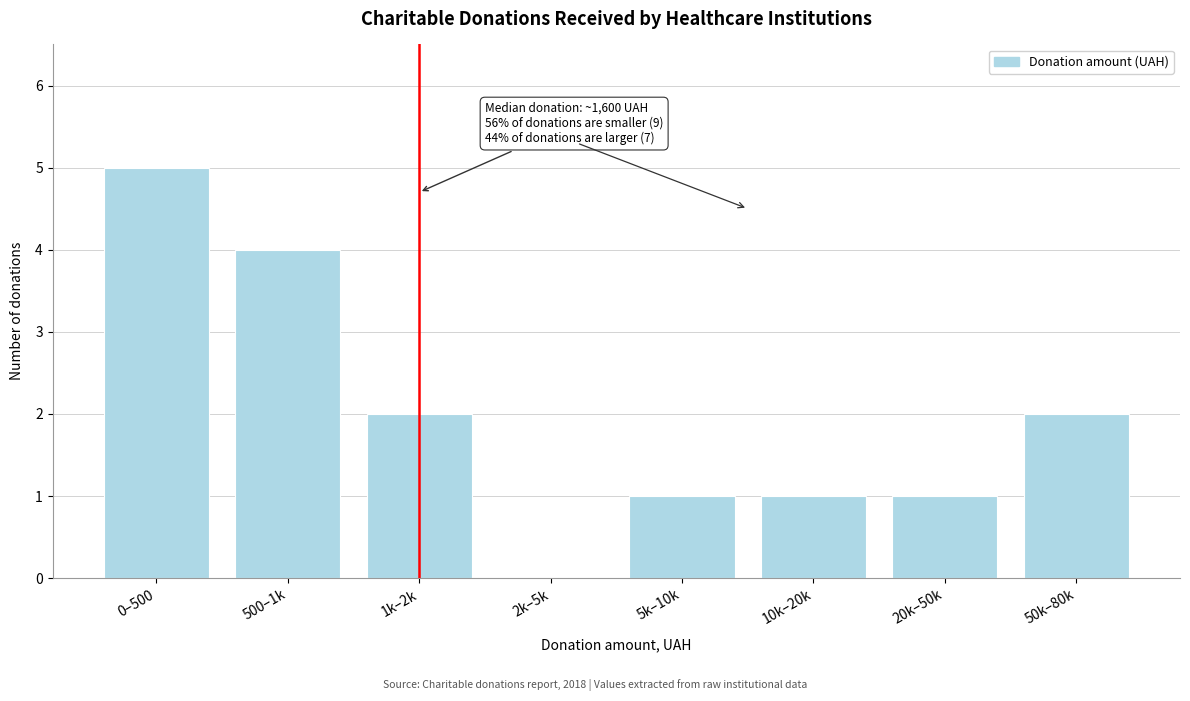

Reading left to right, what are all the values shown in this chart?

0–500=5	500–1k=4	1k–2k=2	2k–5k=0	5k–10k=1	10k–20k=1	20k–50k=1	50k–80k=2